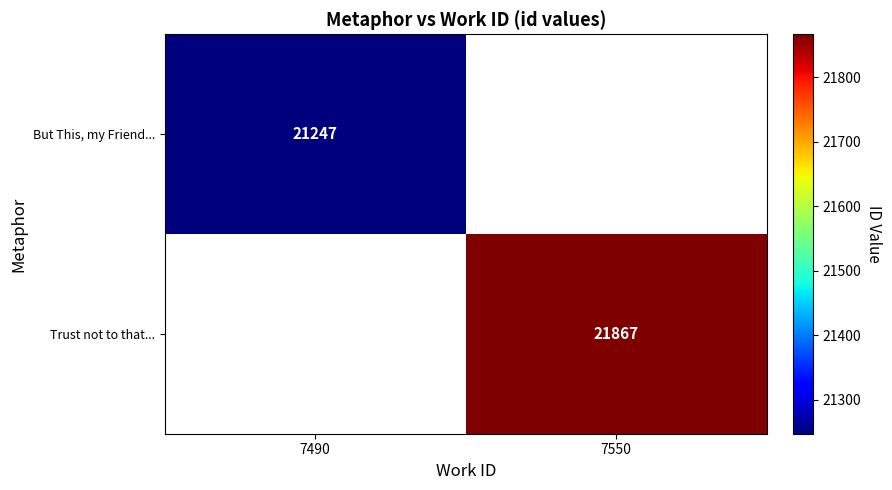

True or false: But This, my Friend... has a value of 37845 at 7490.

False